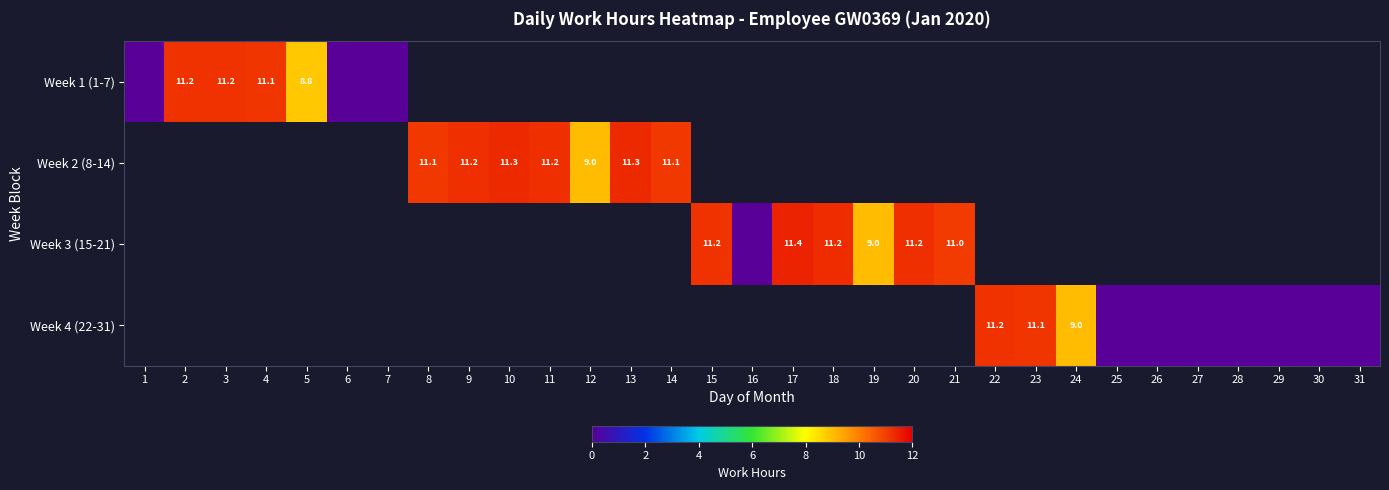

What is the difference between the Week 2 (8-14) values at 13 and 12?

2.3